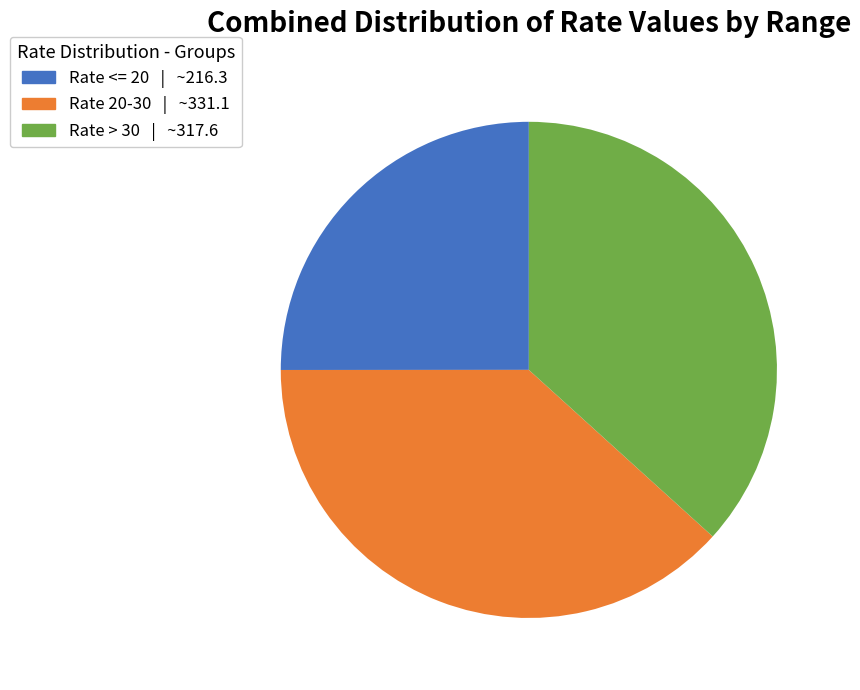

How many segments does this pie chart have?

3